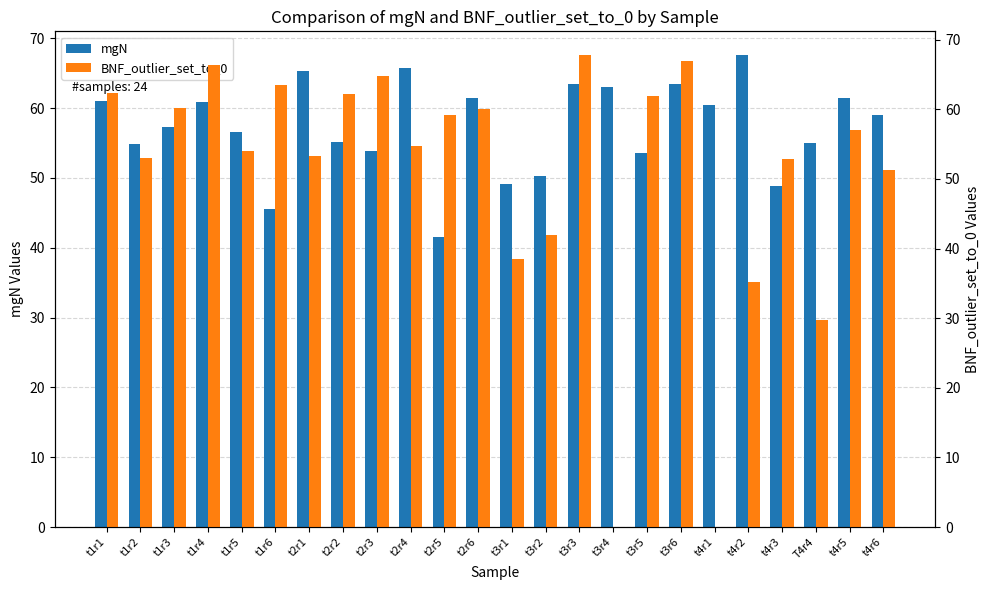

At which category is the sum across all series the highest?

t3r3